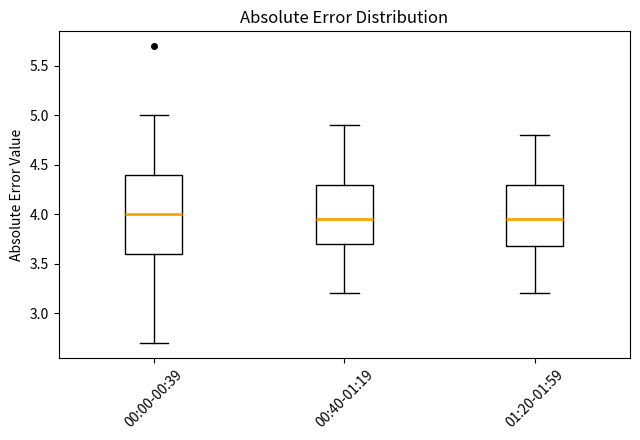

Where does the median line of the box for 00:00-00:39 sit on the y-axis? The values are not printed on the chart, so give them approximately, as read against the axis.

4.00